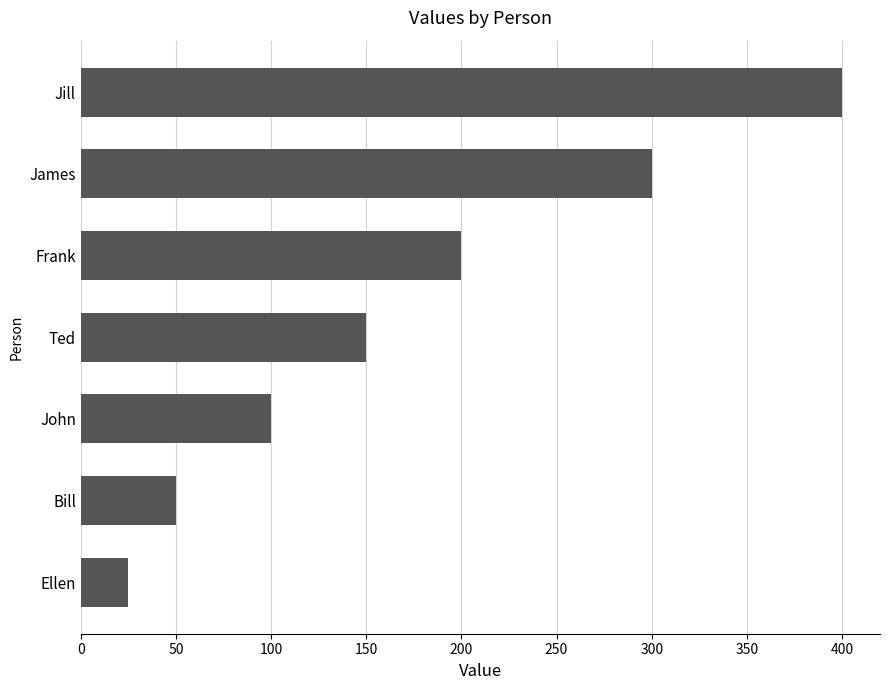

How many distinct data groups are displayed?

1